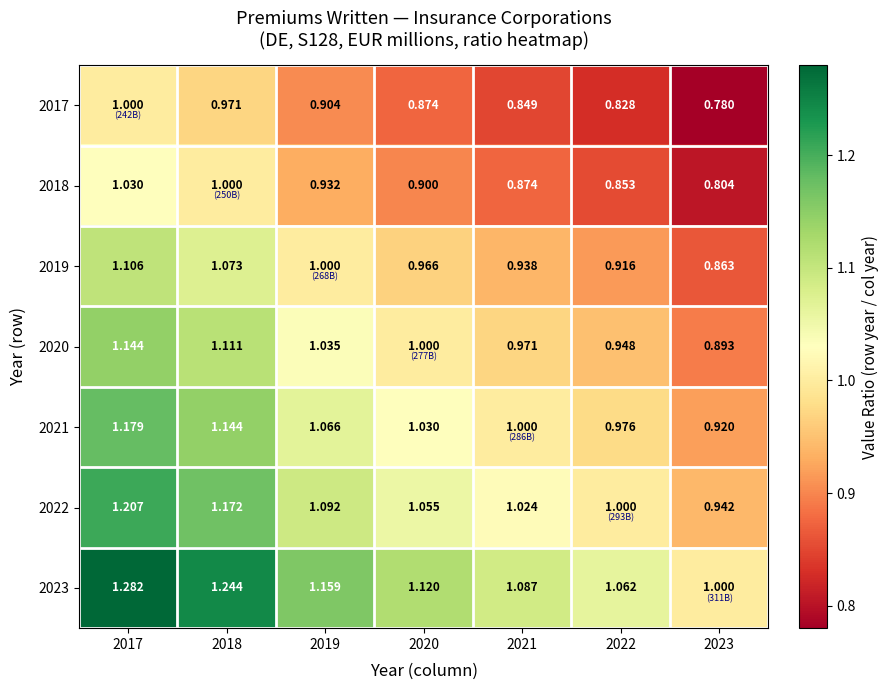

How many data points in 2023 are above 1?

6